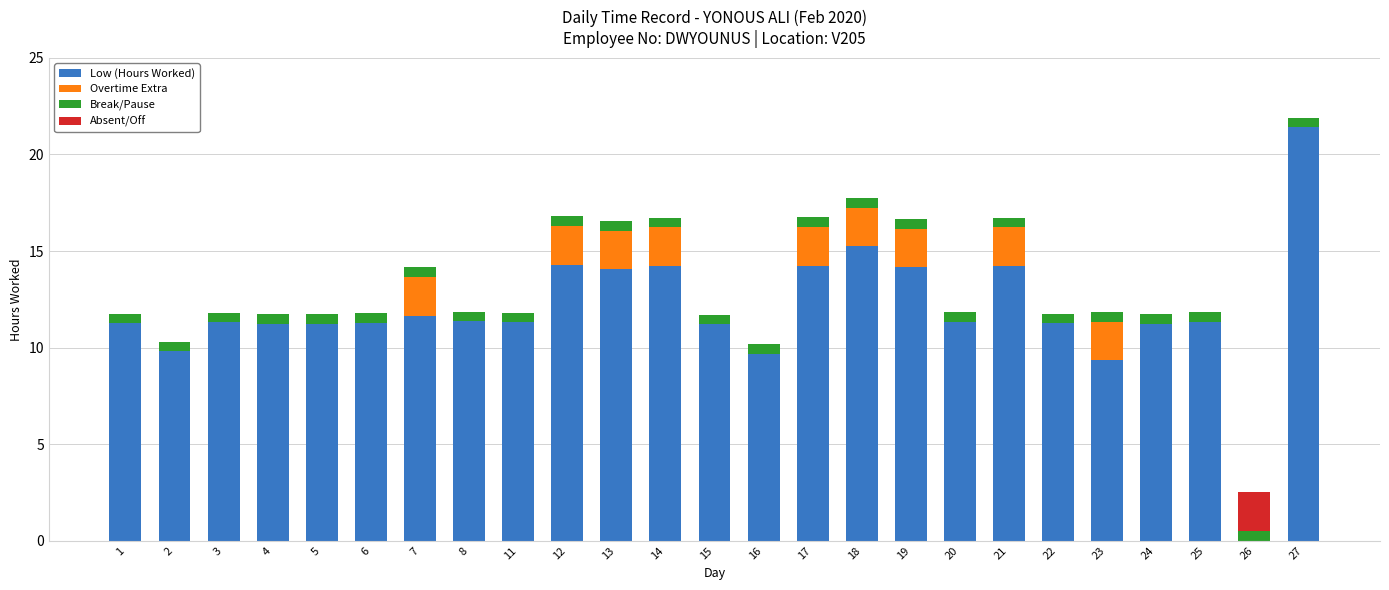

True or false: Low (Hours Worked) has a value of 3.9 at 22.

False